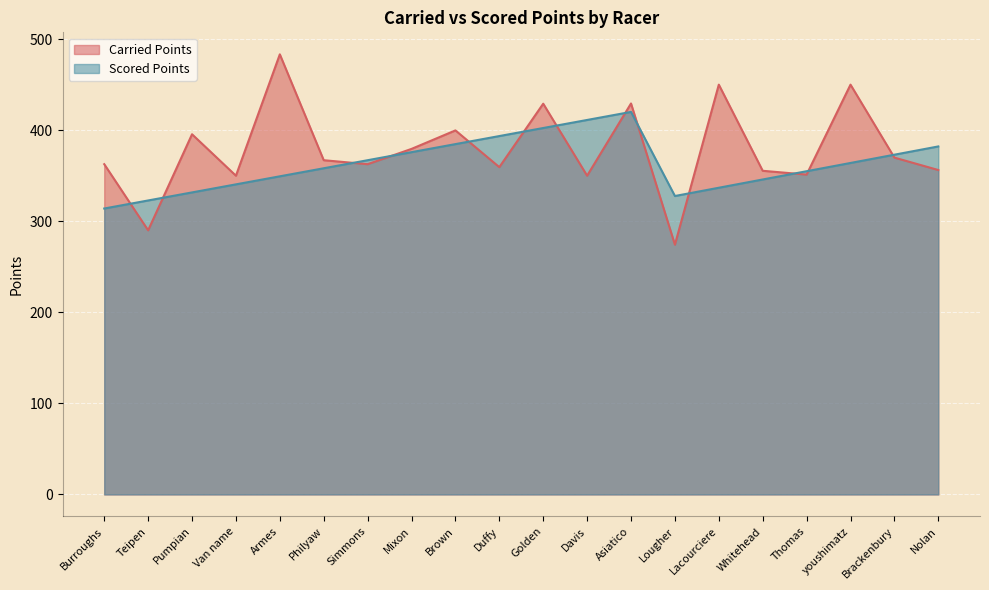

What is the label of the 15th point from the left?

Lacourciere